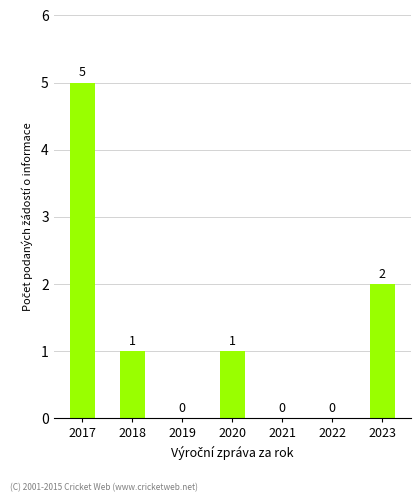

At which category does the chart reach its peak across all series?

2017